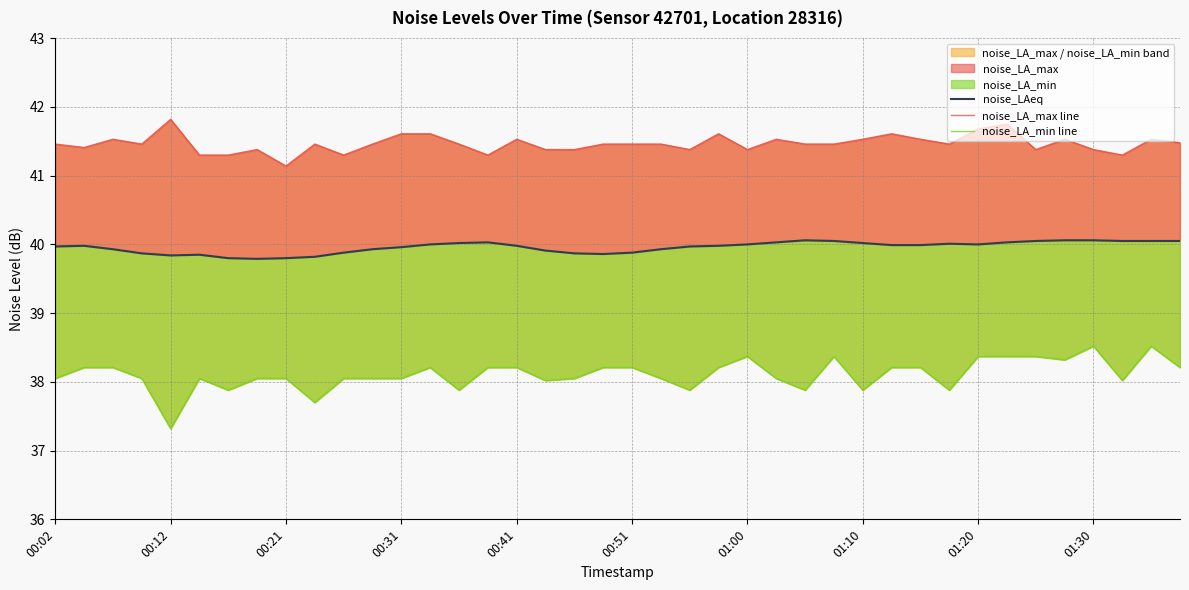

What is the value of the noise_LAeq point at the 33rd from the left?

40.0